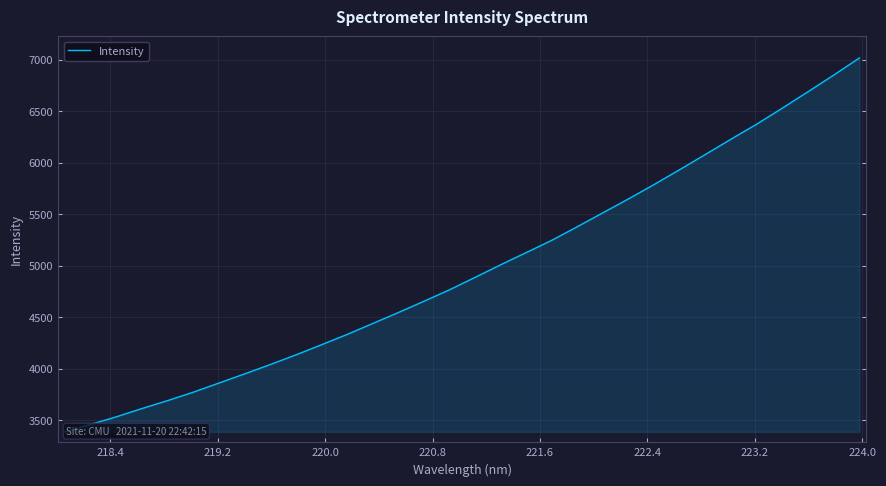

What is the minimum value shown in the chart?

3387.3